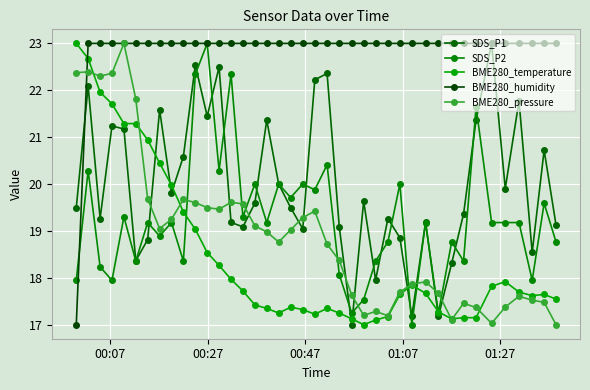

Does the chart have visible grid lines?

Yes